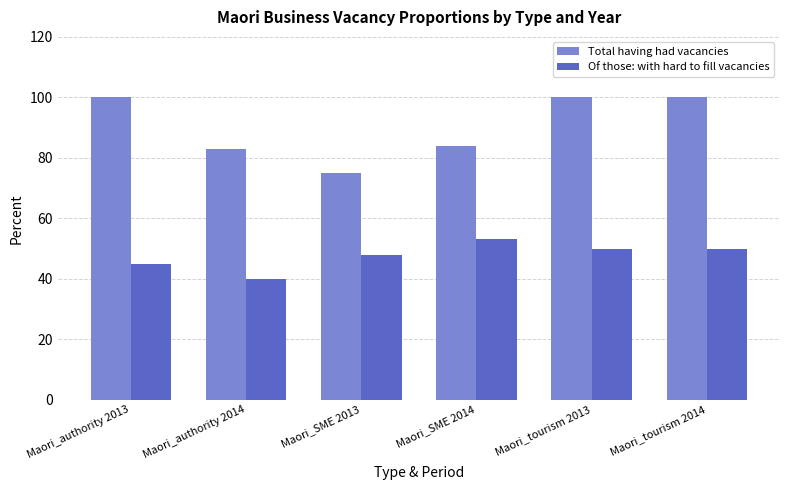

How many groups of bars are there?

6